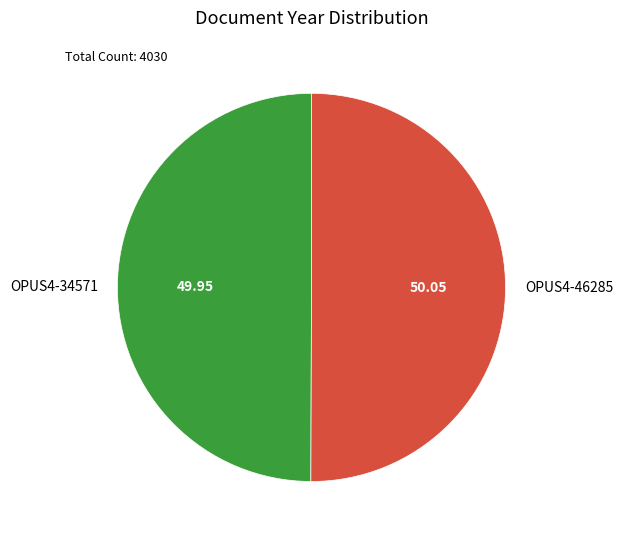

What is the ratio of the value at OPUS4-34571 to the value at OPUS4-46285?

1.0